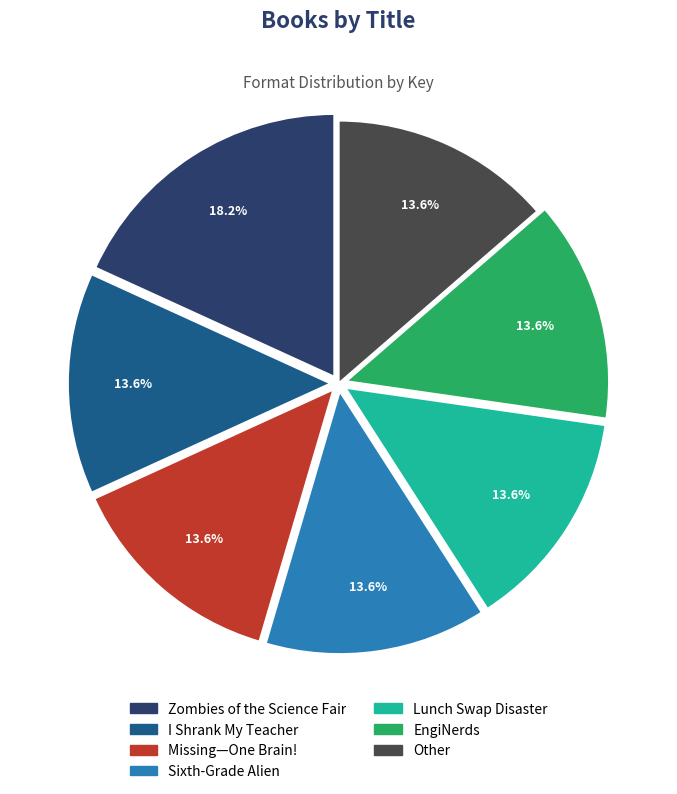

How much of the chart is everything except Missing—One Brain!?

86.4%